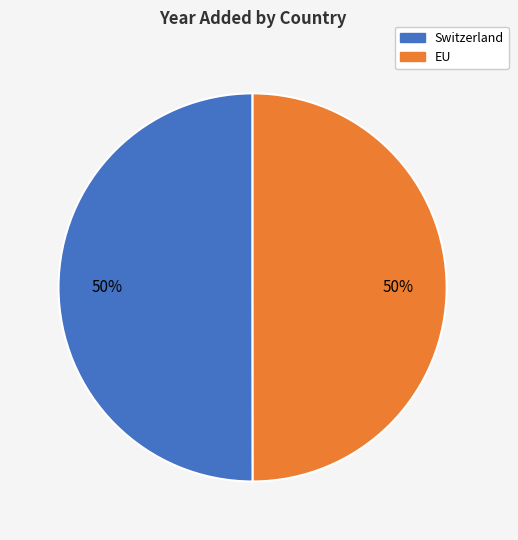

What percentage is the Switzerland slice, to the nearest percent?

50%